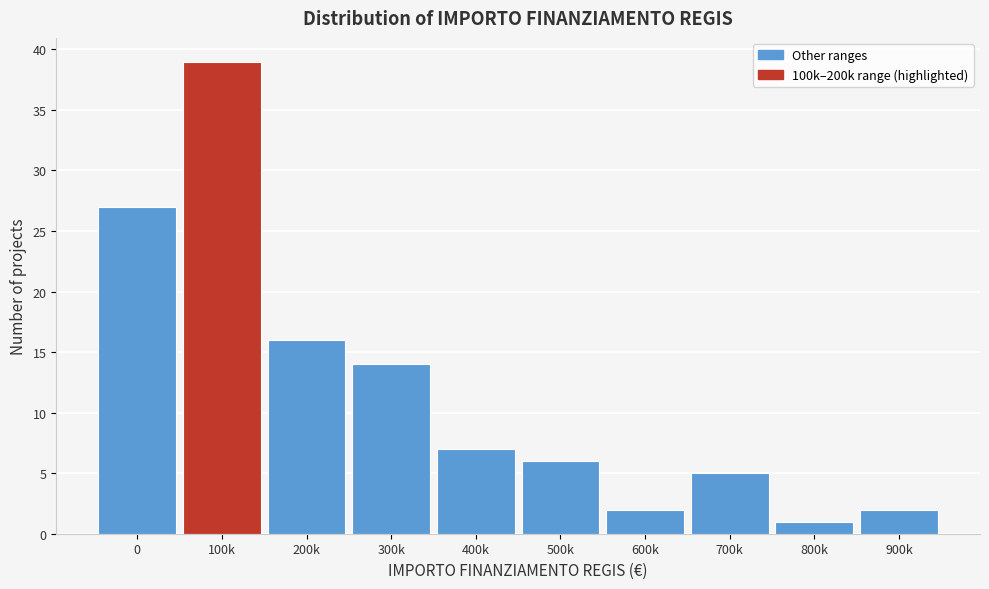

Reading left to right, extract all data points from this chart.

27	39	16	14	7	6	2	5	1	2